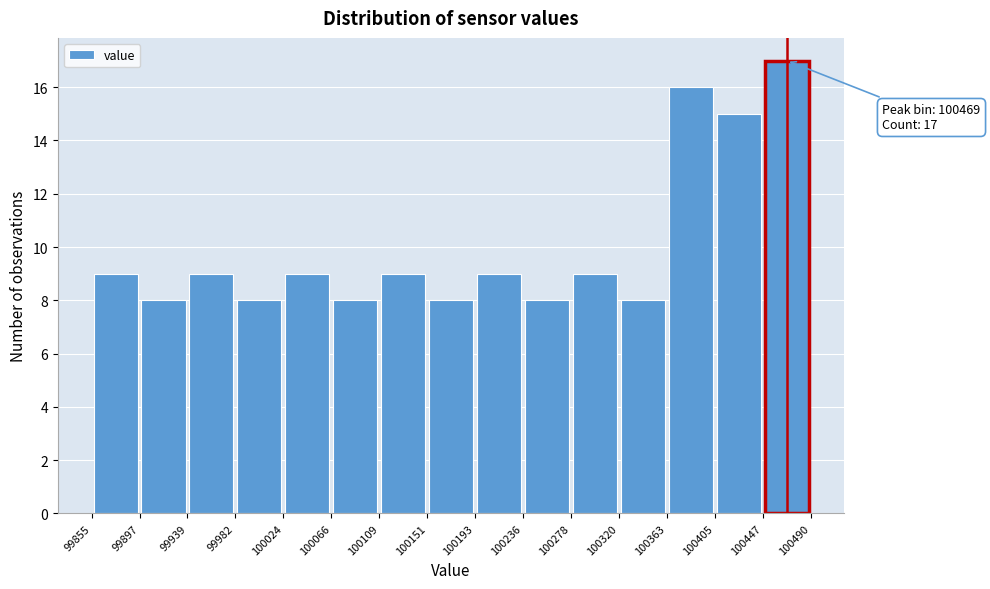

Which range on the x-axis has the tallest bar?

100447 to 100490